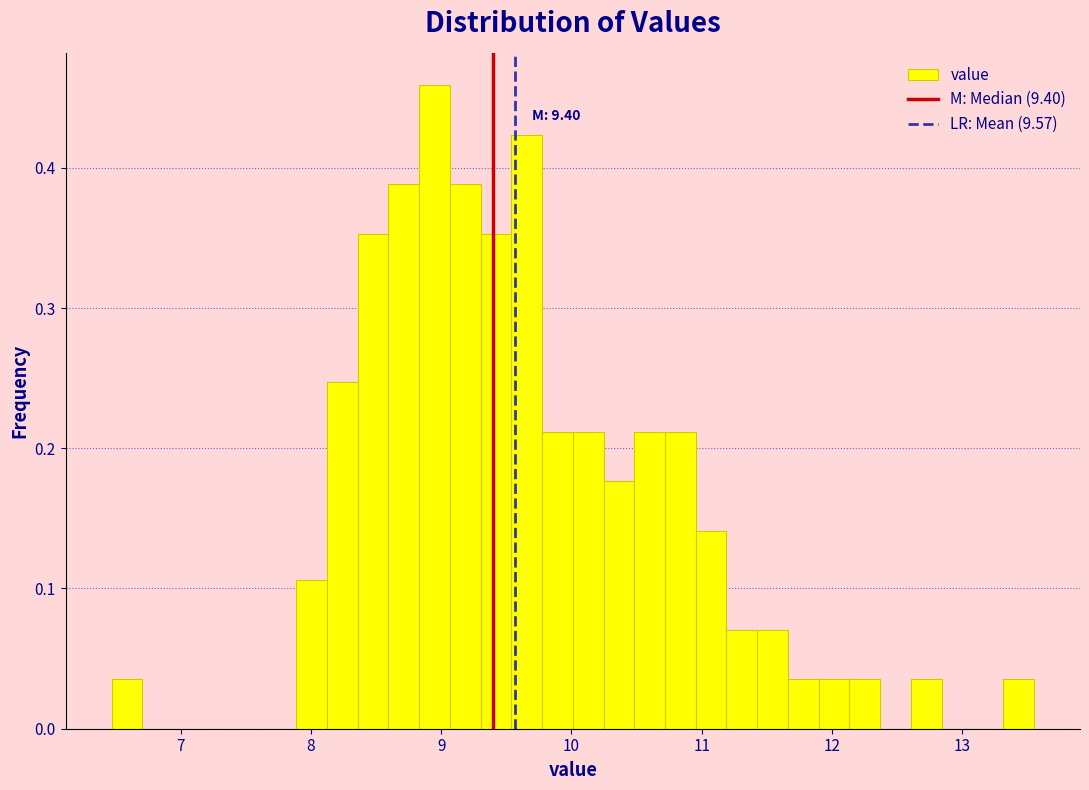

Around what value on the x-axis is the tallest bar? Give the approximate position of its centre, as read against the axis.

8.9